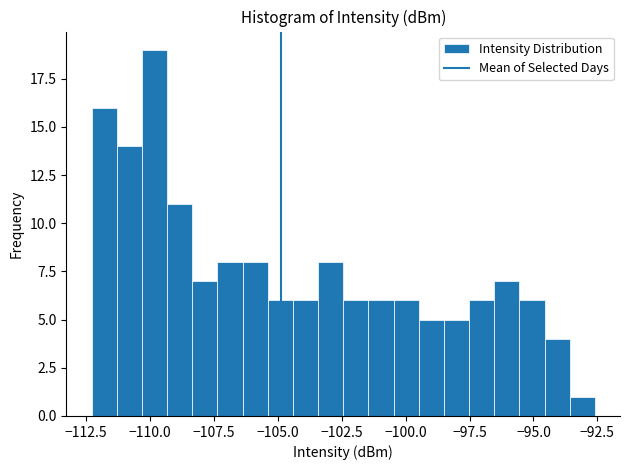

Around what value on the x-axis is the tallest bar? Give the approximate position of its centre, as read against the axis.

-110.0